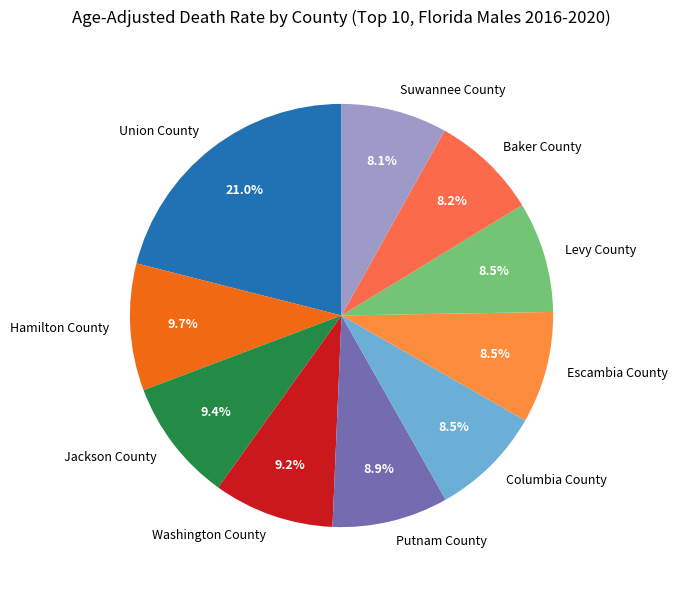

Which slice is the largest?

Union County